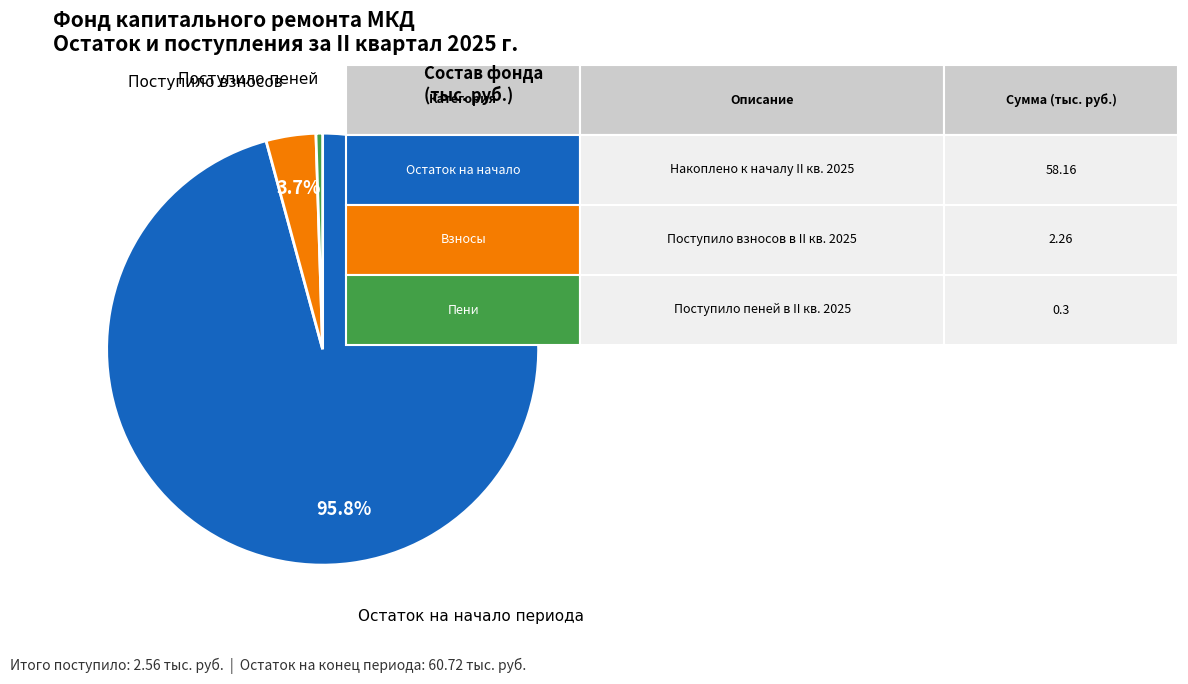

What is the largest slice in the pie chart?

Остаток на начало периода